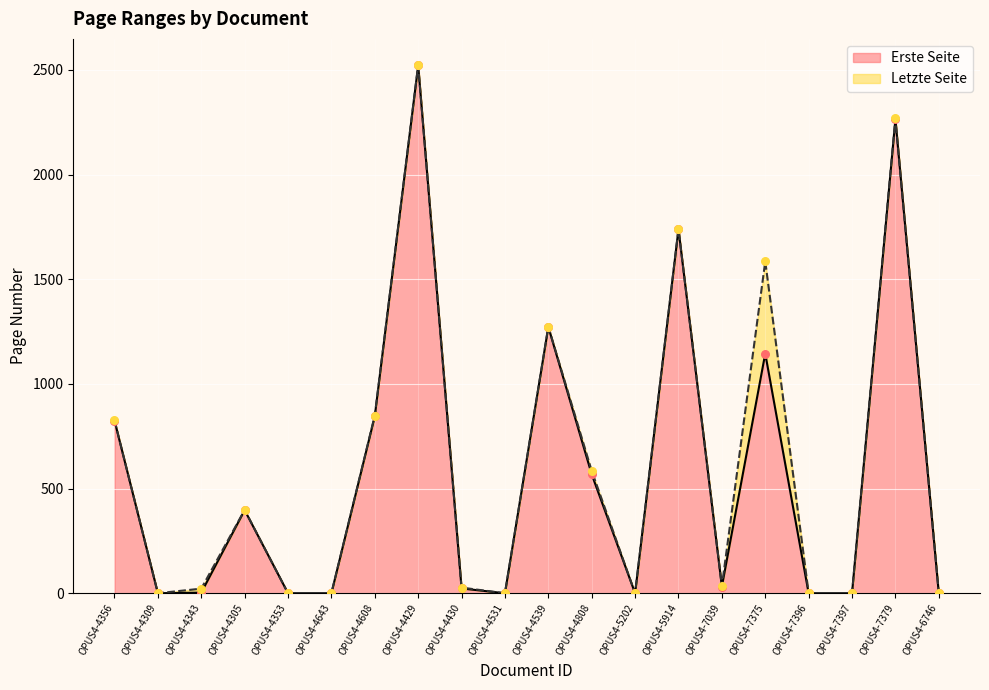

Is the value of Letzte Seite at OPUS4-4430 greater than the value of Erste Seite at OPUS4-4353?

Yes